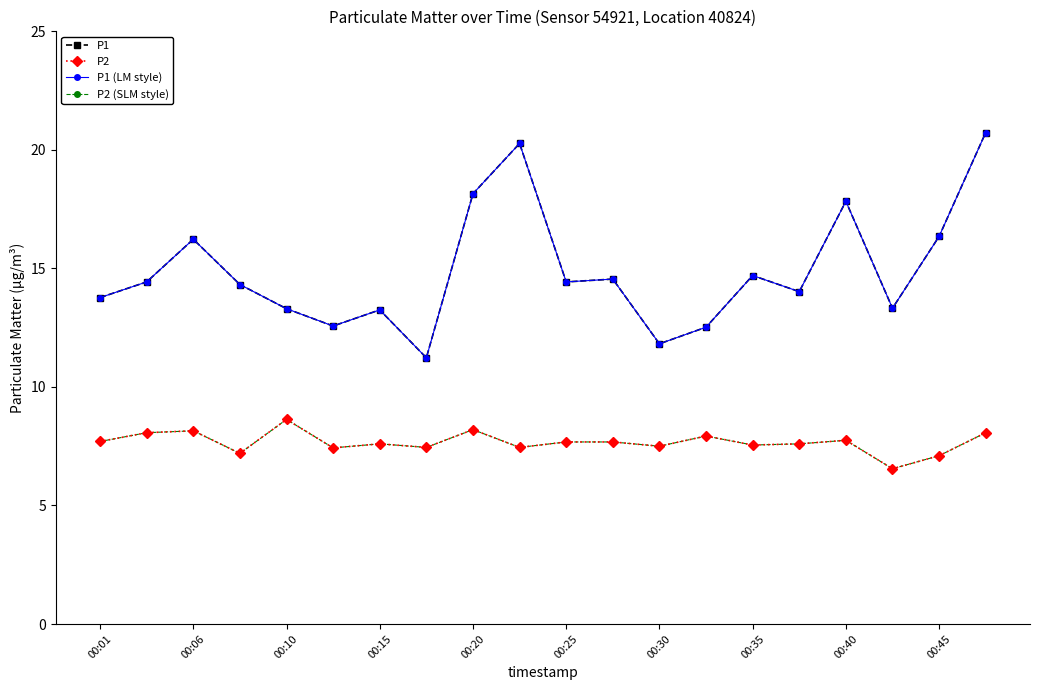

At how many categories does at least one series exceed 15?

6